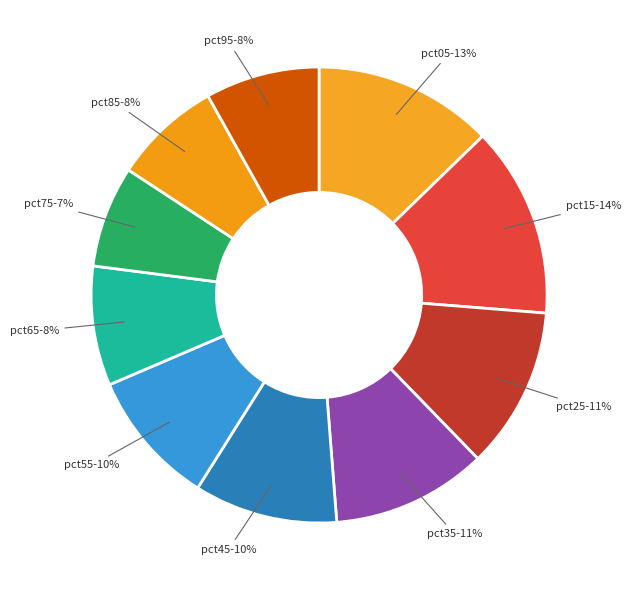

To the nearest percent, what portion does pct25 represent?

11%